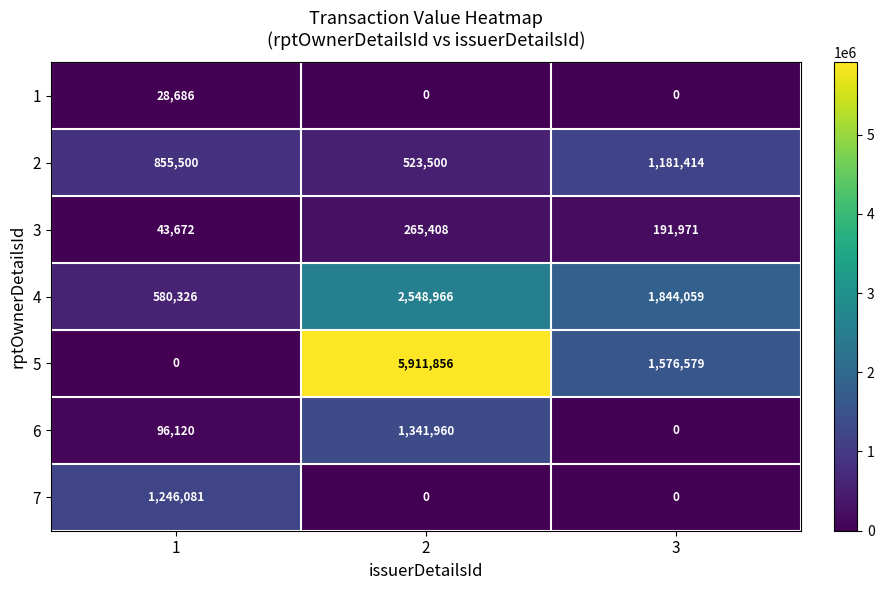

The value of 1 at 2 is -14753. True or false?

False